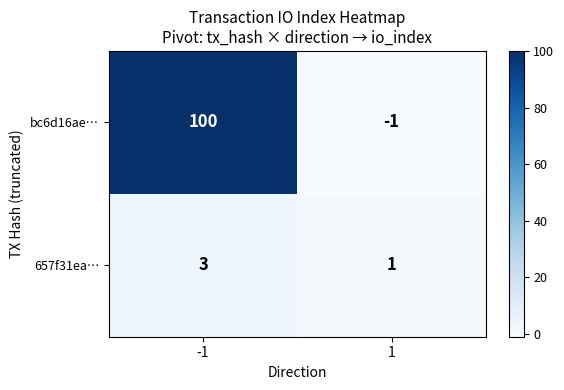

List the series in order of their overall mean, highest first.

bc6d16ae…, 657f31ea…